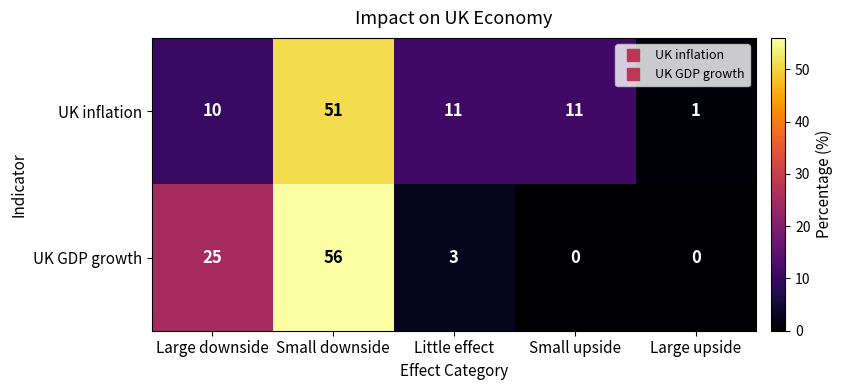

True or false: UK inflation has a value of 11 at Little effect.

True